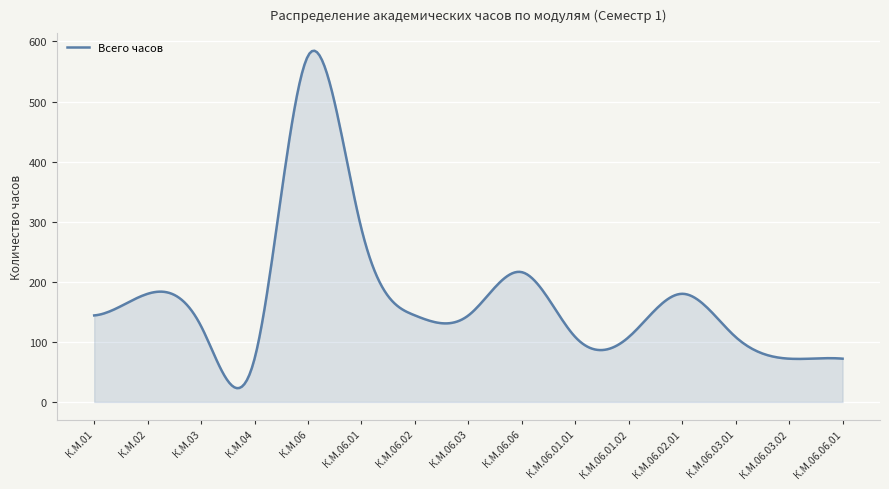

What is the difference between the maximum and minimum values?

561.6